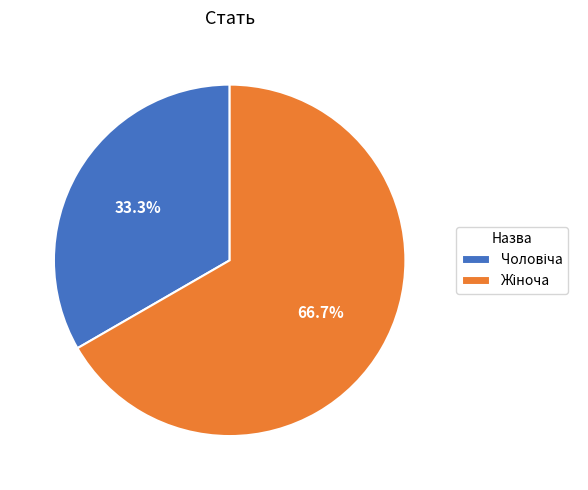

Does any single category account for the majority?

Yes